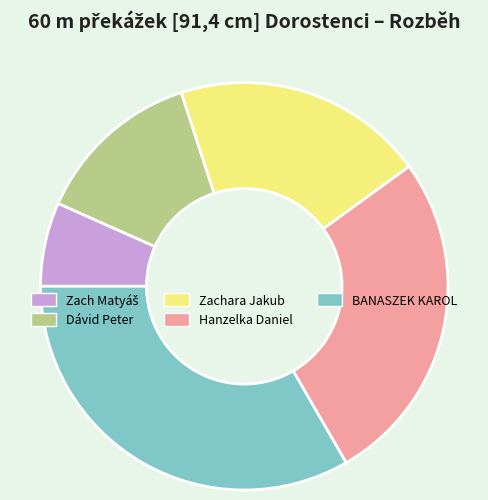

What is the ratio of the value at Dávid Peter to the value at BANASZEK KAROL?

0.4